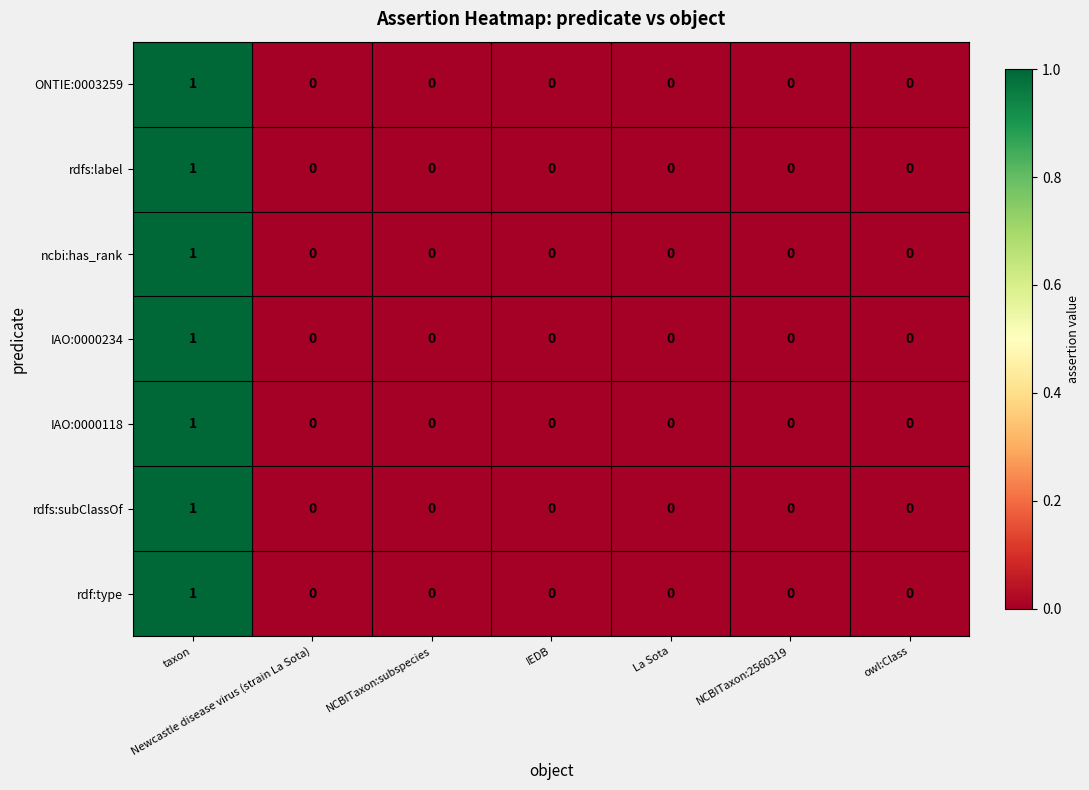

At which category is the sum across all series the highest?

taxon